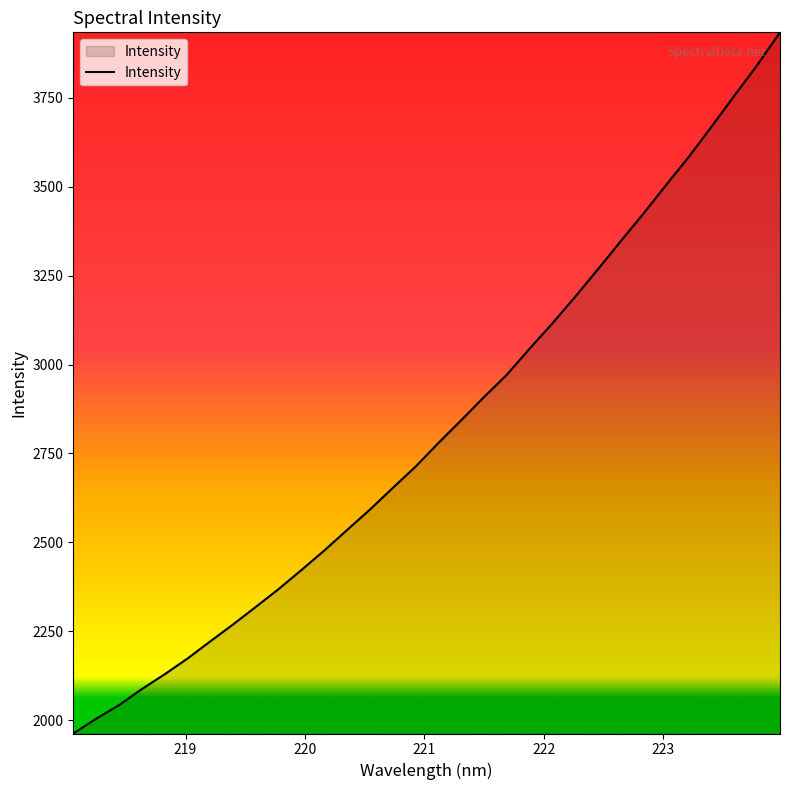

What is the smallest value displayed?

1962.4